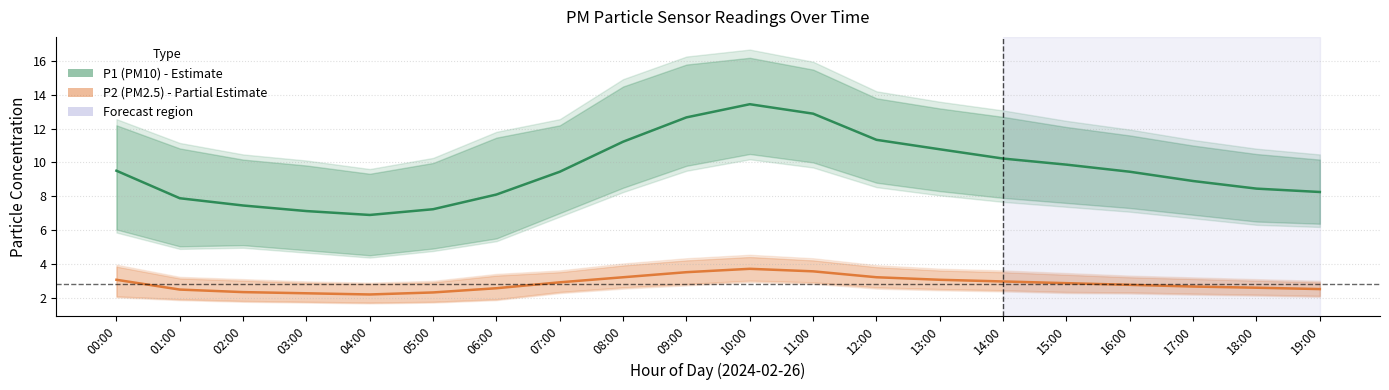

True or false: P1 (PM10) has more than 2 points higher than both neighbors.

False